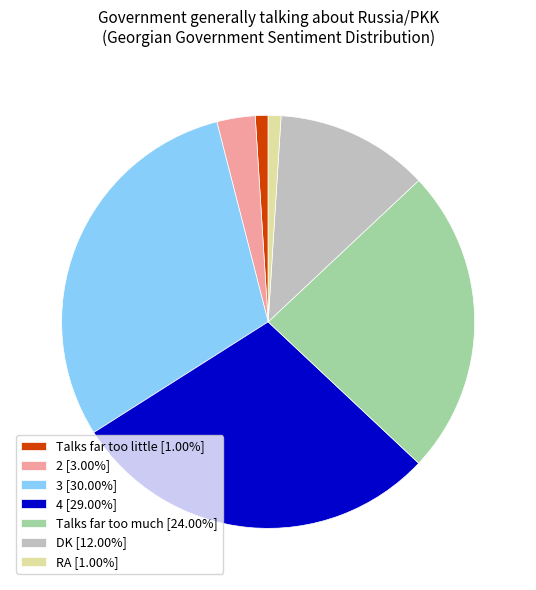

True or false: Talks far too little accounts for 1% of the total.

True